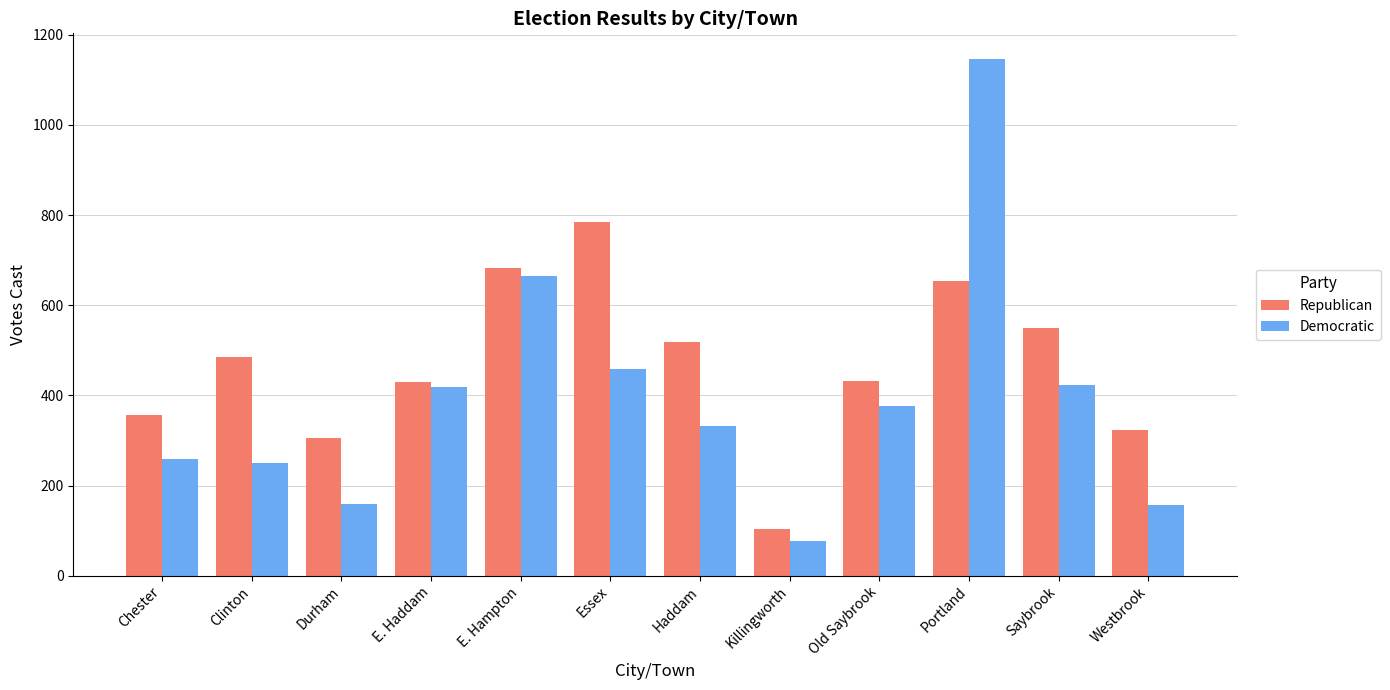

What is the maximum value shown in the chart?

1146